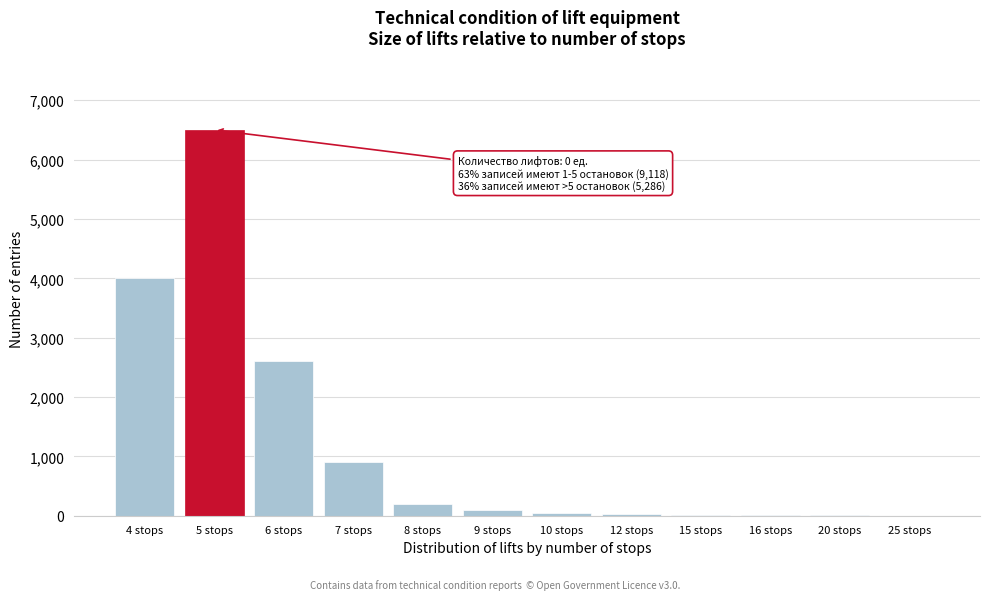

What is the change in value from 7 stops to 8 stops?

-700